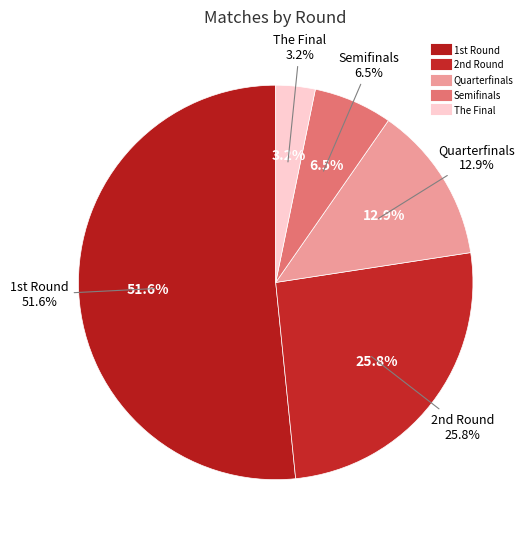

Rank the categories by value from highest to lowest.

1st Round, 2nd Round, Quarterfinals, Semifinals, The Final